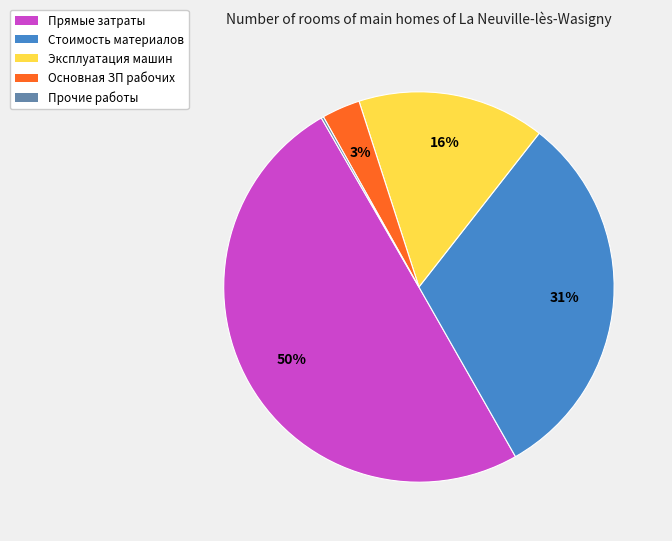

Do Стоимость материалов and Прямые затраты together represent more than half of the pie?

Yes